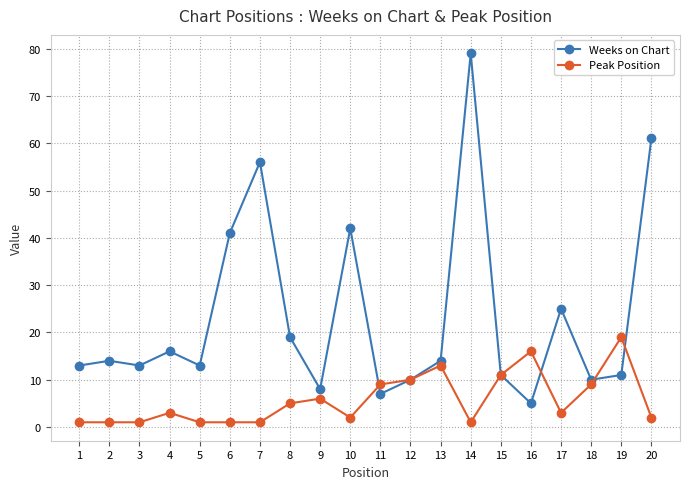

Which series has the widest spread of values?

Weeks on Chart